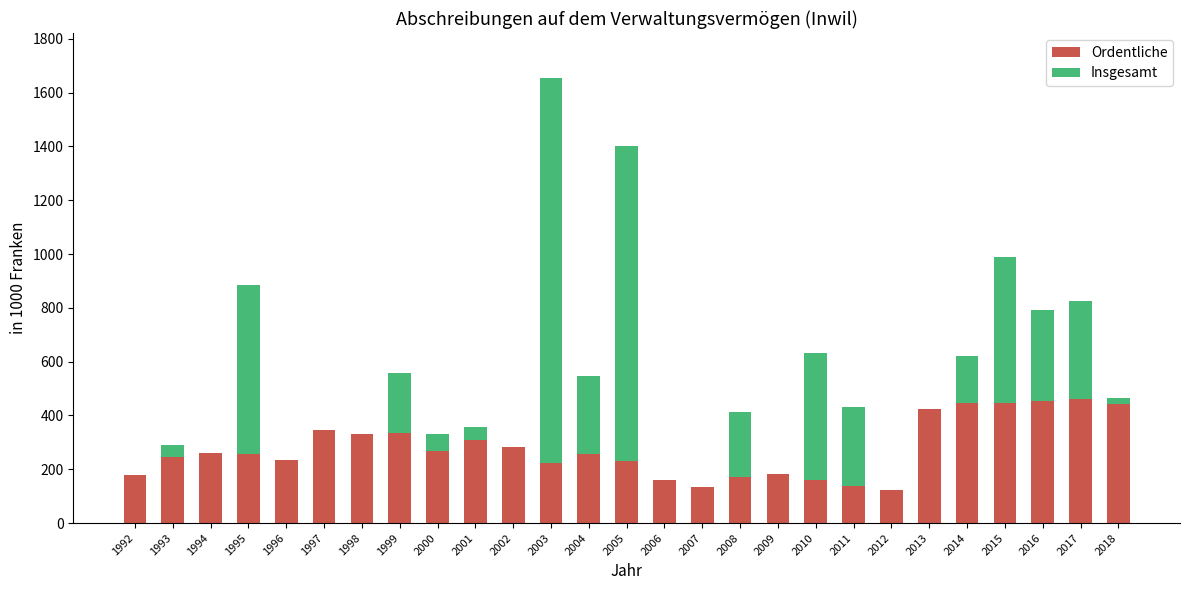

How many categories are shown in the chart?

27